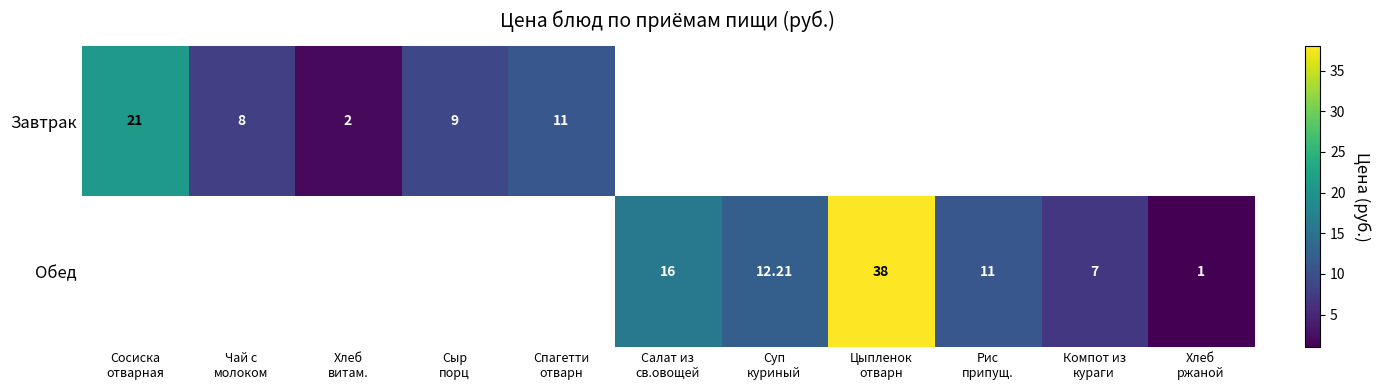

At how many categories does at least one series exceed 33?

1